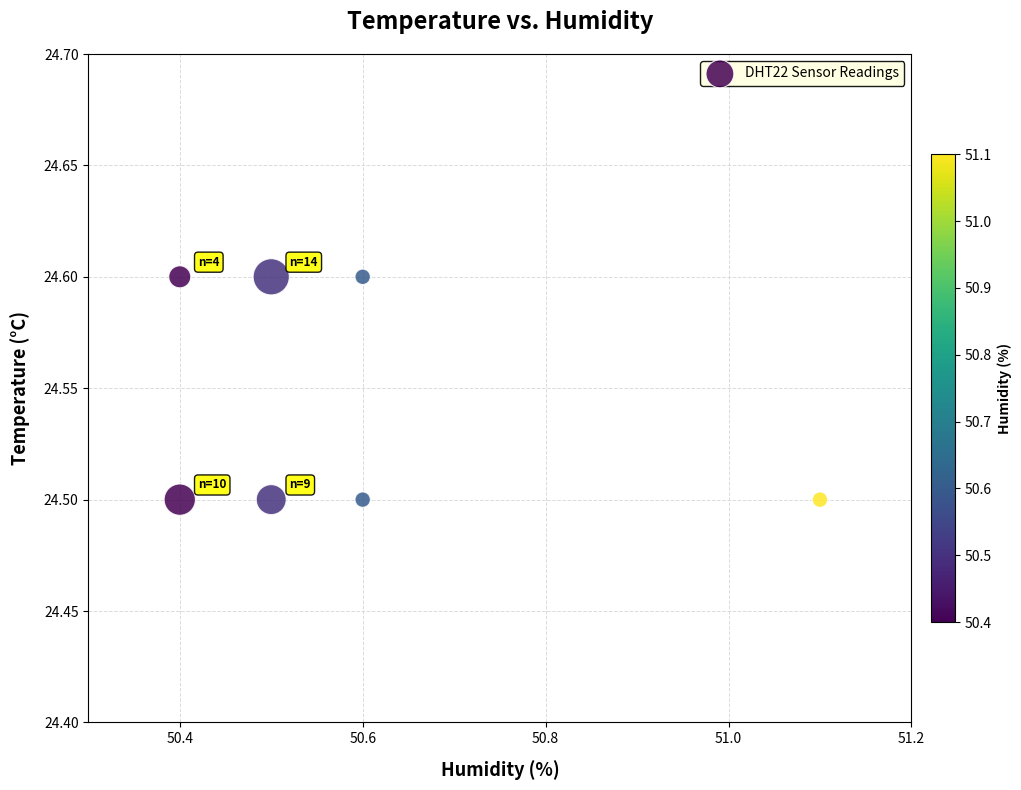

What is the range of X values (max minus min)?

0.7